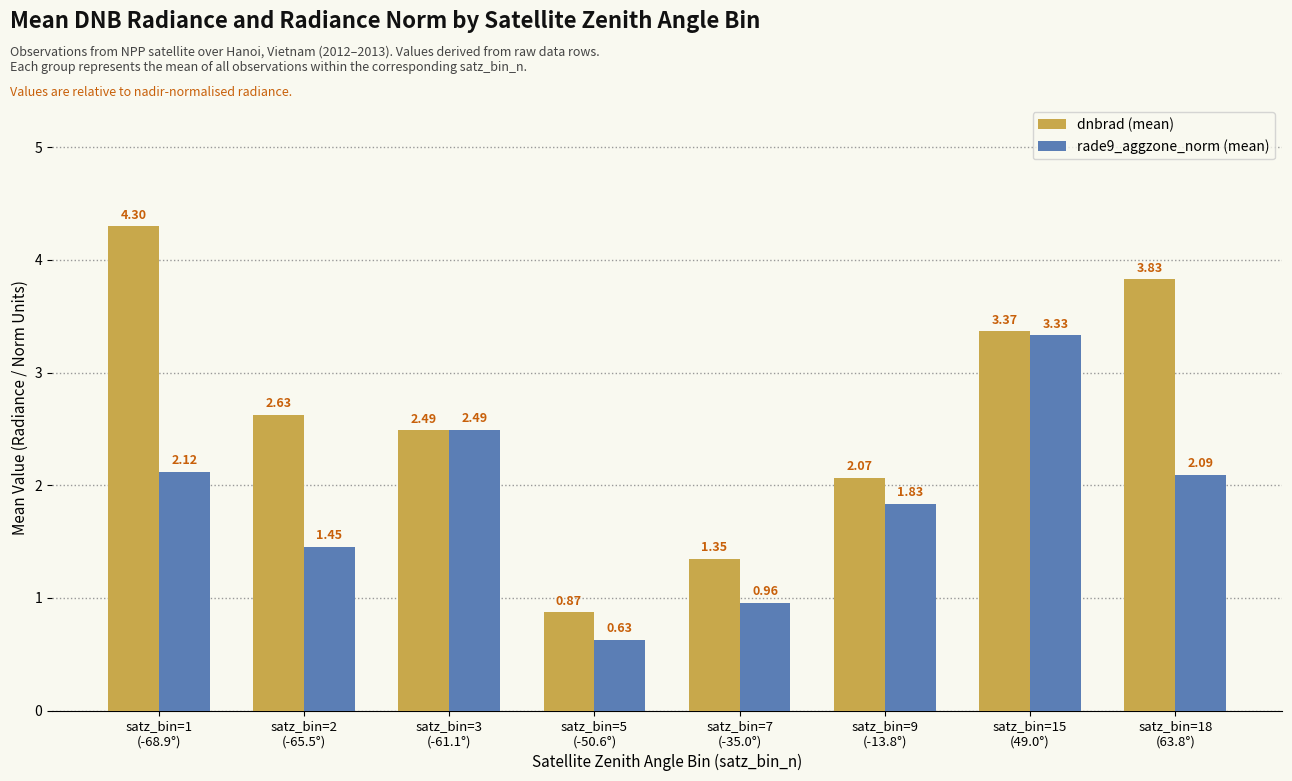

Where does the rade9_aggzone_norm (mean) series first go above 2?

satz_bin=1
(-68.9°)